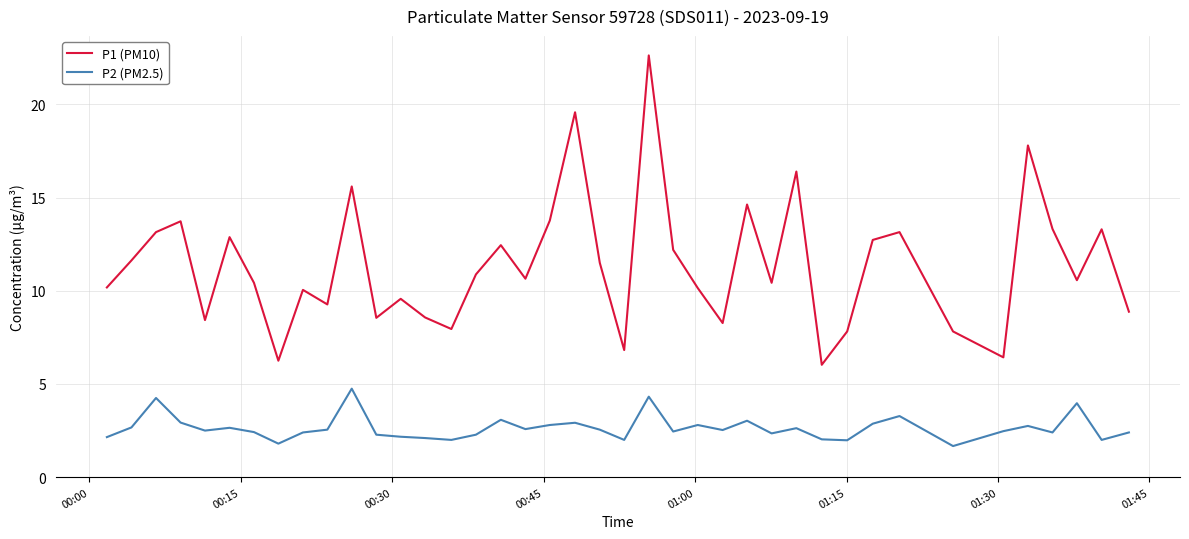

In P2 (PM2.5), how many points are higher than both neighbors (excluding endpoints)?

12